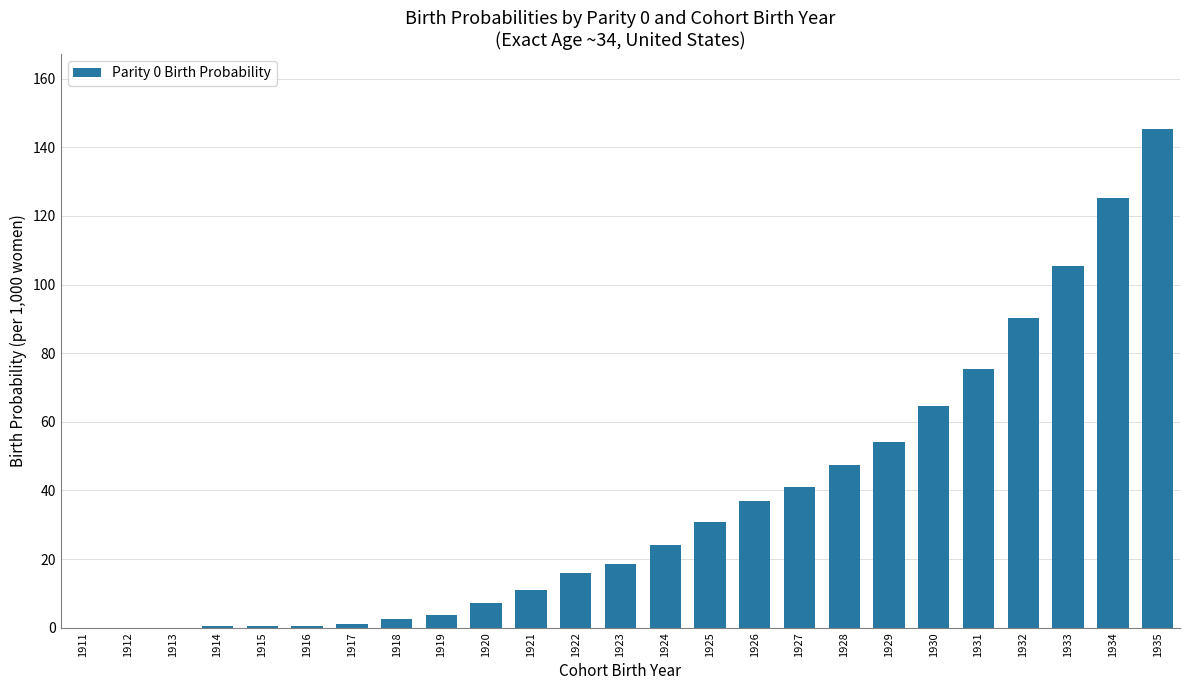

What is the approximate value at 1932?

90.2